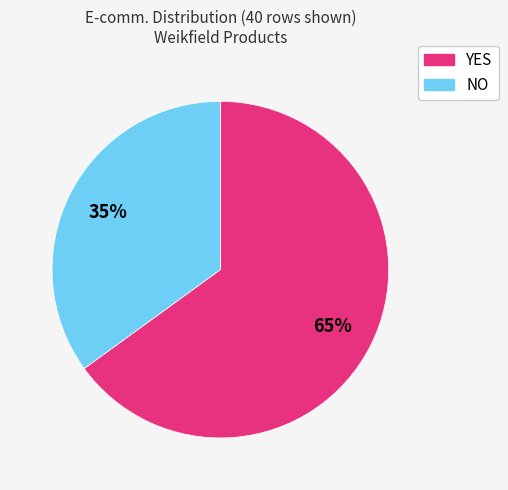

Combined, do NO and YES account for over 50%?

Yes